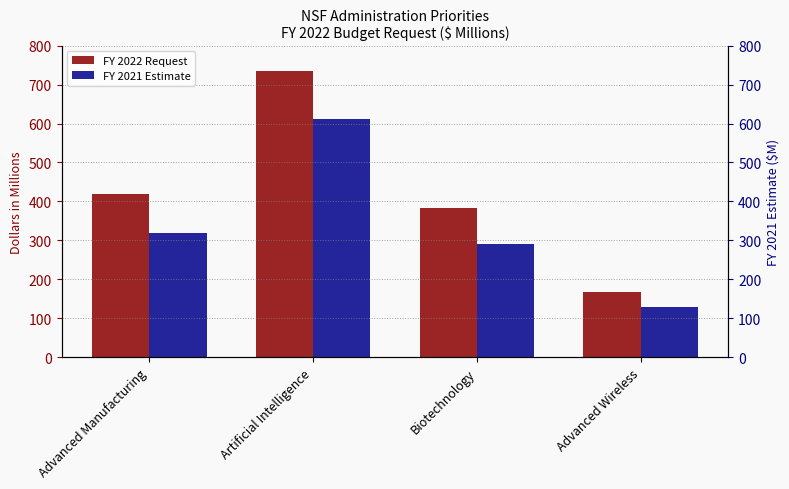

What is the label of the 4th bar from the right?

Advanced Manufacturing